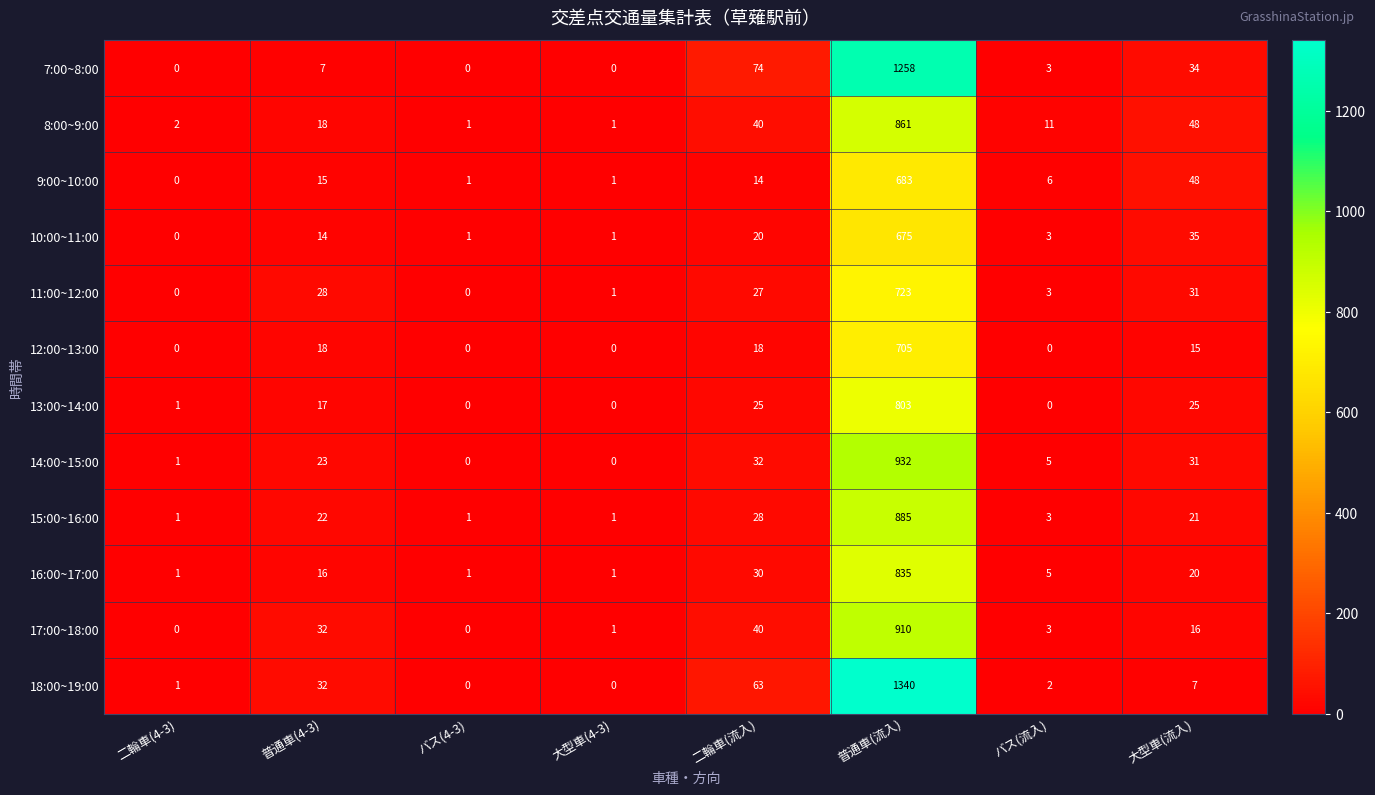

Where is 8:00~9:00 nearest to the value 431?

大型車(流入)